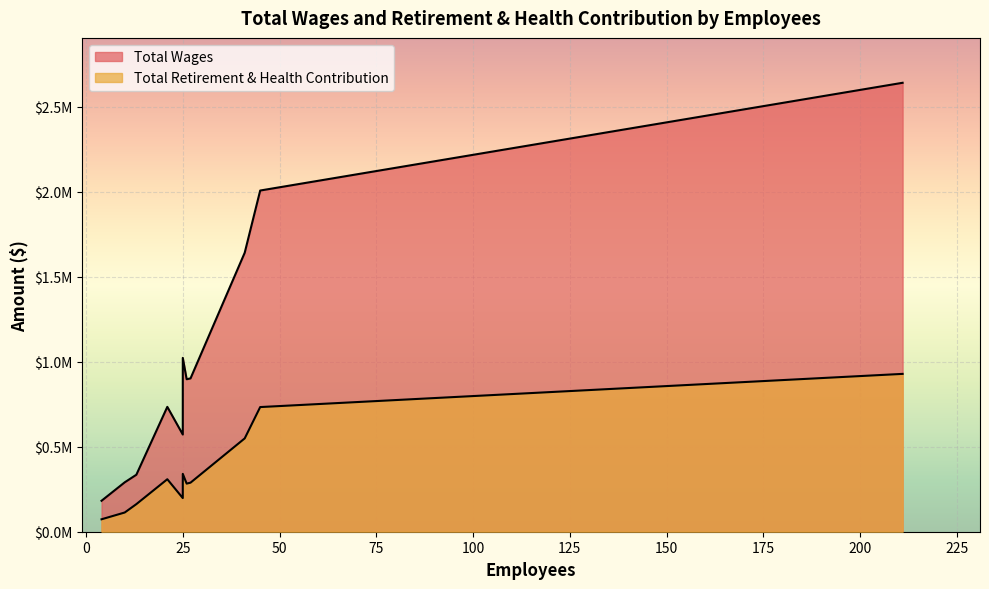

Reading right to left, what are all the values shown in this chart?

Total Wages: 4=181974	10=290541	13=335057	25=571446	21=734157	26=896594	27=901534	25=1022164	41=1640426	45=2006142	211=2639641
Total Retirement & Health Contribution: 4=73122	10=113053	13=162193	25=197863	21=308595	26=282858	27=288466	25=340366	41=548745	45=732947	211=928055